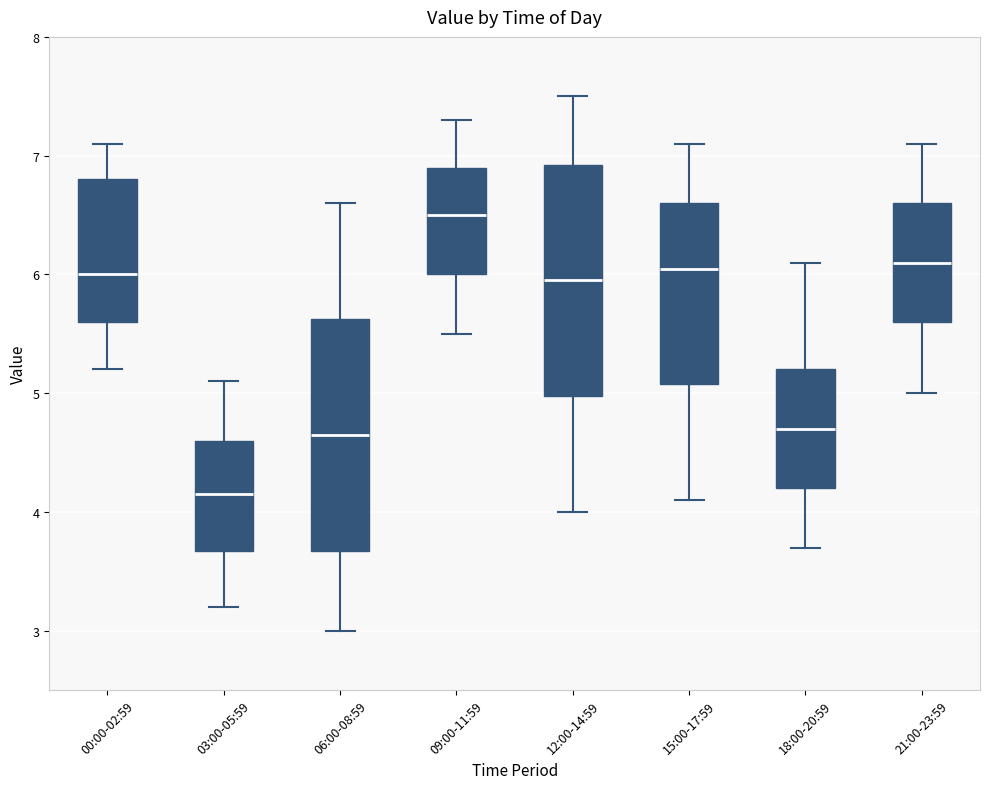

Reading left to right, read every box against the y-axis: the position of its median line, the range the box covers, and the ends of its whiskers. The values are not printed on the chart, so give them approximately, as read against the axis.

00:00-02:59: median 6.0, box 5.6 to 6.8, whiskers 5.2 to 7.1
03:00-05:59: median 4.2, box 3.7 to 4.6, whiskers 3.2 to 5.1
06:00-08:59: median 4.7, box 3.7 to 5.6, whiskers 3.0 to 6.6
09:00-11:59: median 6.5, box 6.0 to 6.9, whiskers 5.5 to 7.3
12:00-14:59: median 6.0, box 5.0 to 6.9, whiskers 4.0 to 7.5
15:00-17:59: median 6.1, box 5.1 to 6.6, whiskers 4.1 to 7.1
18:00-20:59: median 4.7, box 4.2 to 5.2, whiskers 3.7 to 6.1
21:00-23:59: median 6.1, box 5.6 to 6.6, whiskers 5.0 to 7.1